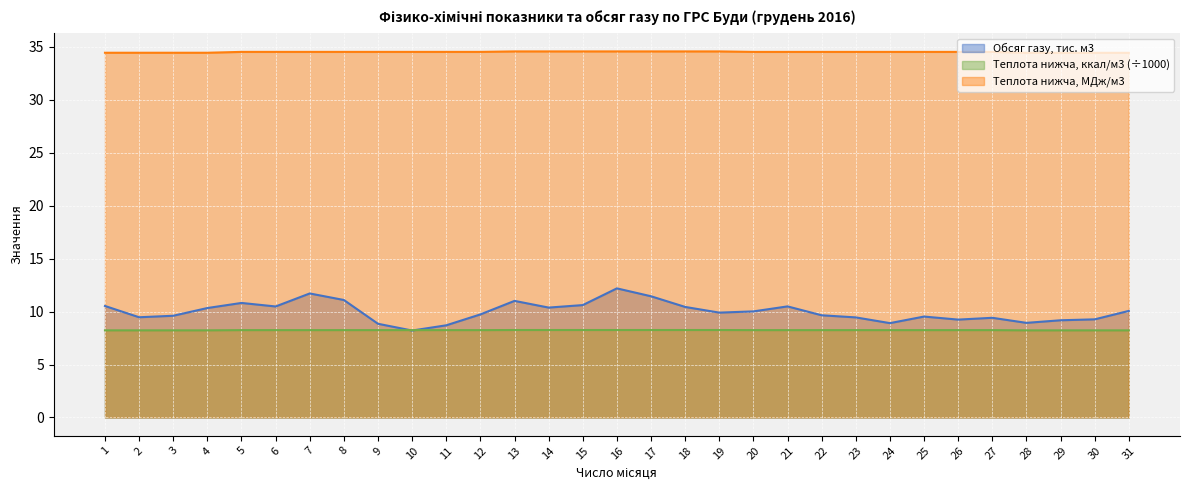

True or false: Теплота нижча, МДж/м3 has more than 1 points higher than both neighbors.

False